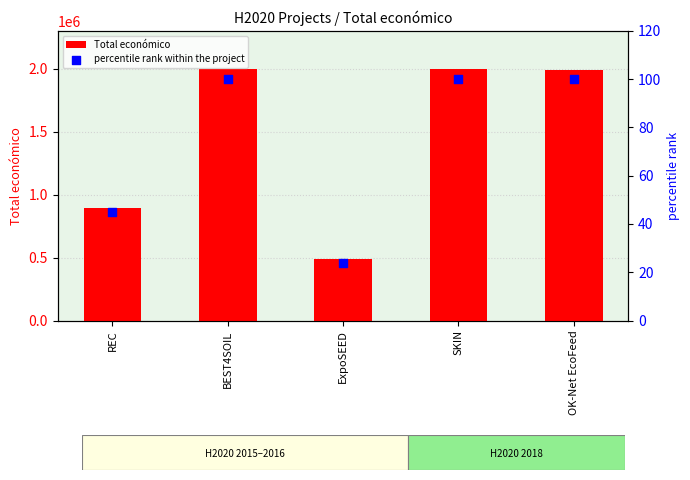

Is the value of Total económico at ExpoSEED greater than the value of percentile rank within the project at REC?

Yes